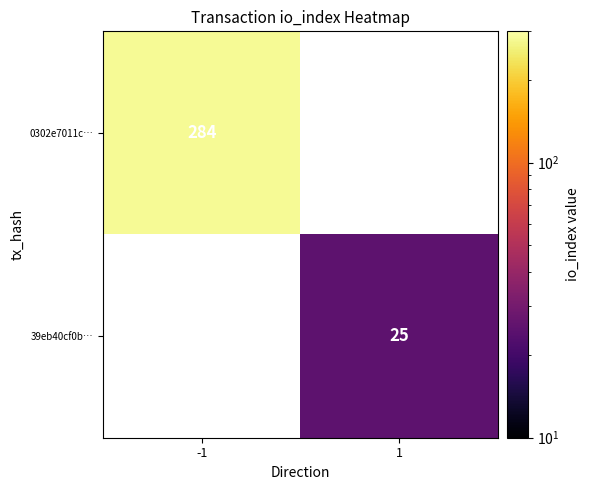

True or false: 0302e7011c… has a value of 145.2 at -1.

False